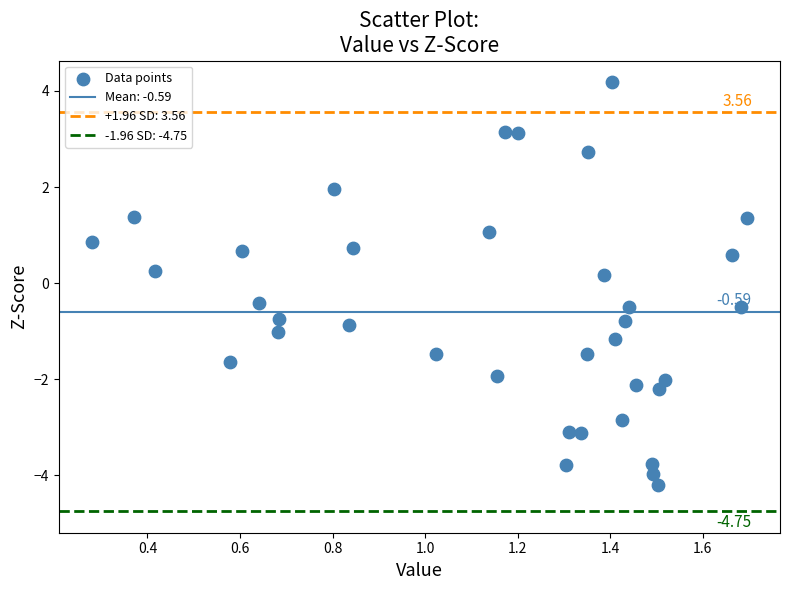

What is the range of Y values (max minus min)?

8.4